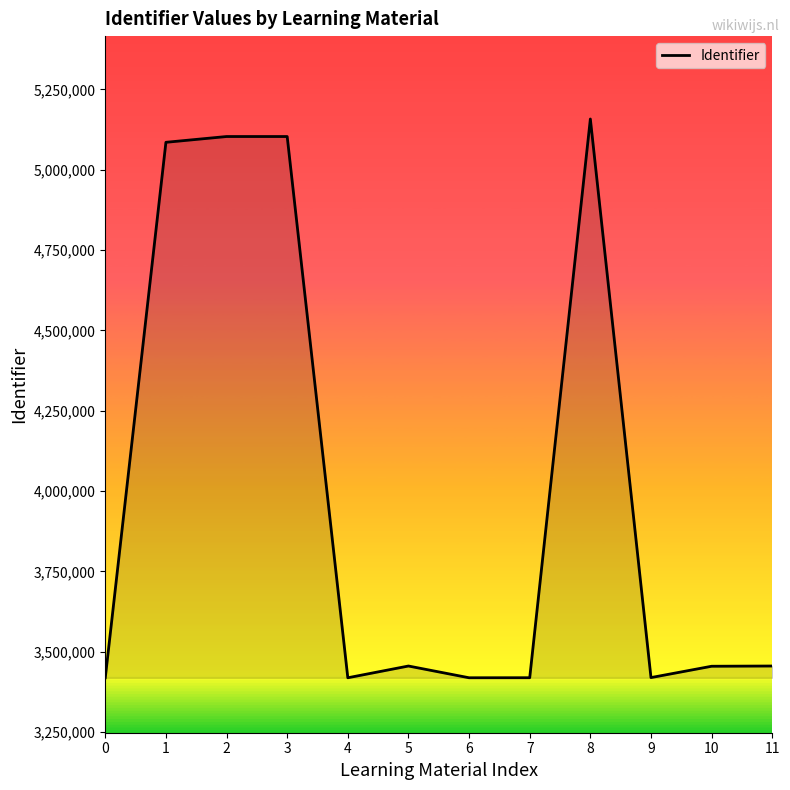

Where is the first local minimum?

4